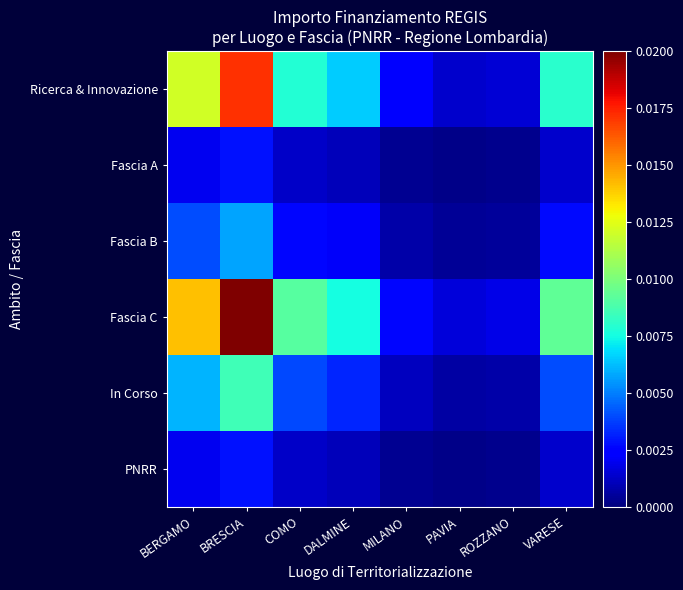

Reading left to right, extract all data points from this chart.

Ricerca & Innovazione: BERGAMO=0.0	BRESCIA=0.0	COMO=0.0	DALMINE=0.0	MILANO=0.0	PAVIA=0.0	ROZZANO=0.0	VARESE=0.0
Fascia A: BERGAMO=0.0	BRESCIA=0.0	COMO=0.0	DALMINE=0.0	MILANO=0.0	PAVIA=0.0	ROZZANO=0.0	VARESE=0.0
Fascia B: BERGAMO=0.0	BRESCIA=0.0	COMO=0.0	DALMINE=0.0	MILANO=0.0	PAVIA=0.0	ROZZANO=0.0	VARESE=0.0
Fascia C: BERGAMO=0.0	BRESCIA=0.0	COMO=0.0	DALMINE=0.0	MILANO=0.0	PAVIA=0.0	ROZZANO=0.0	VARESE=0.0
In Corso: BERGAMO=0.0	BRESCIA=0.0	COMO=0.0	DALMINE=0.0	MILANO=0.0	PAVIA=0.0	ROZZANO=0.0	VARESE=0.0
PNRR: BERGAMO=0.0	BRESCIA=0.0	COMO=0.0	DALMINE=0.0	MILANO=0.0	PAVIA=0.0	ROZZANO=0.0	VARESE=0.0